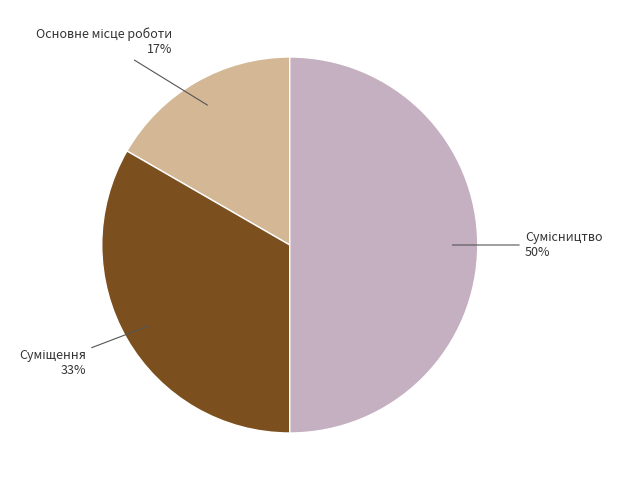

To the nearest percent, what is the difference between the largest and smallest slice percentages?

33%